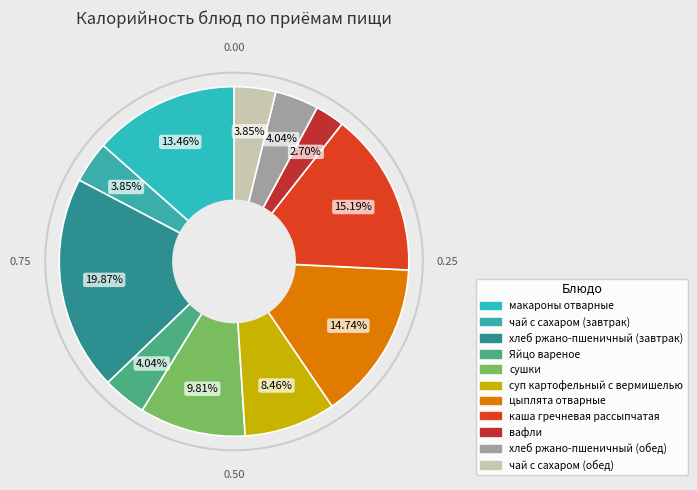

Which slice is the smallest?

вафли